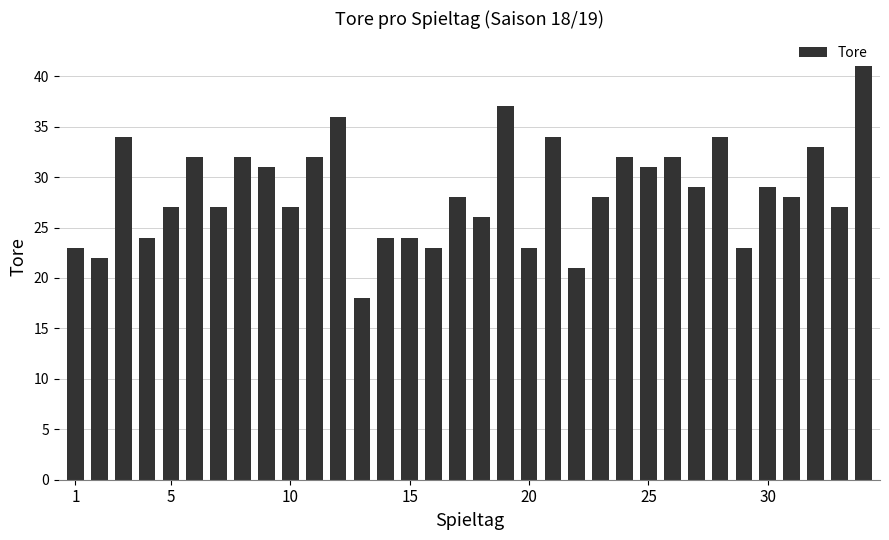

What is the difference between the maximum and second lowest values?

20